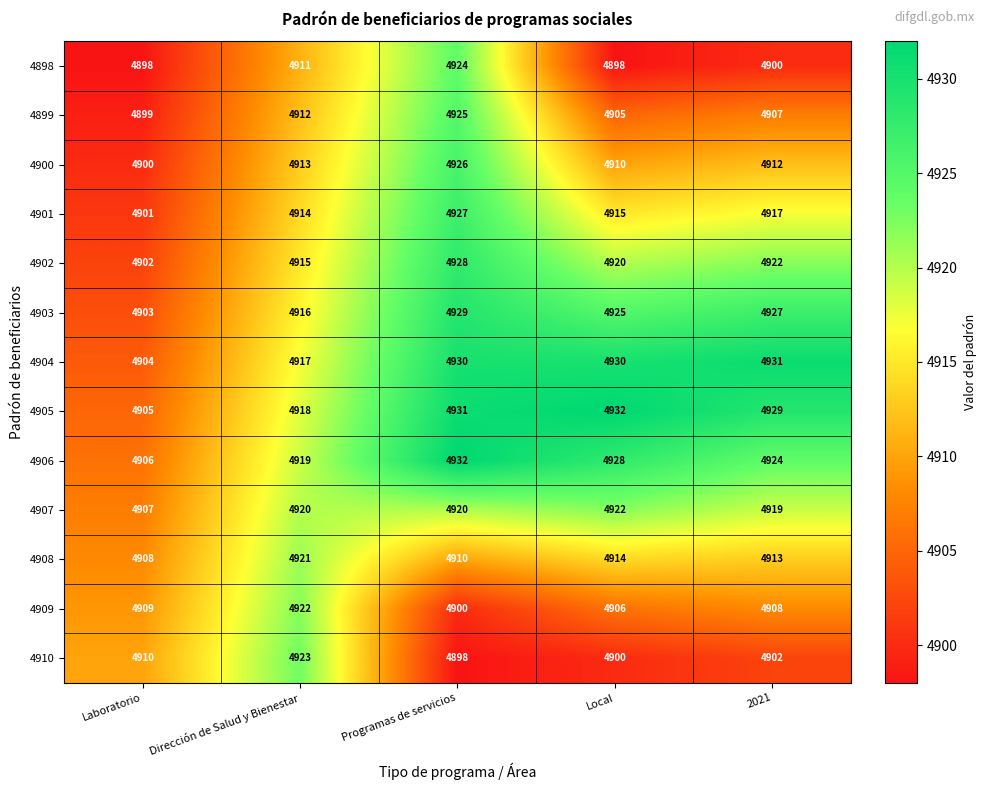

Count the number of data series in this chart.

13